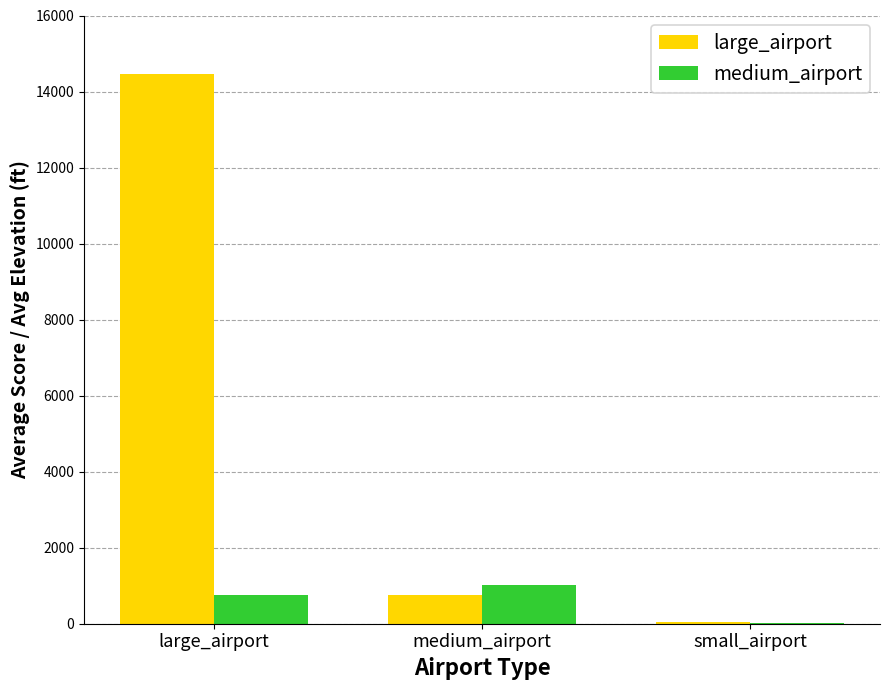

Between large_airport and medium_airport, which series saw the biggest shift?

large_airport